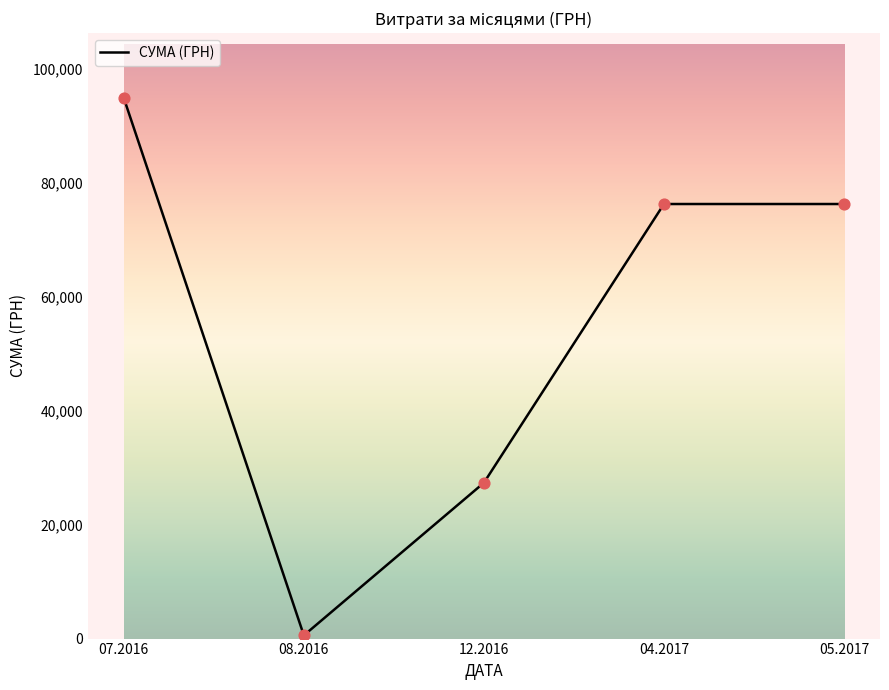

Approximately how many times larger is the value at 05.2017 compared to 08.2016?

135.7